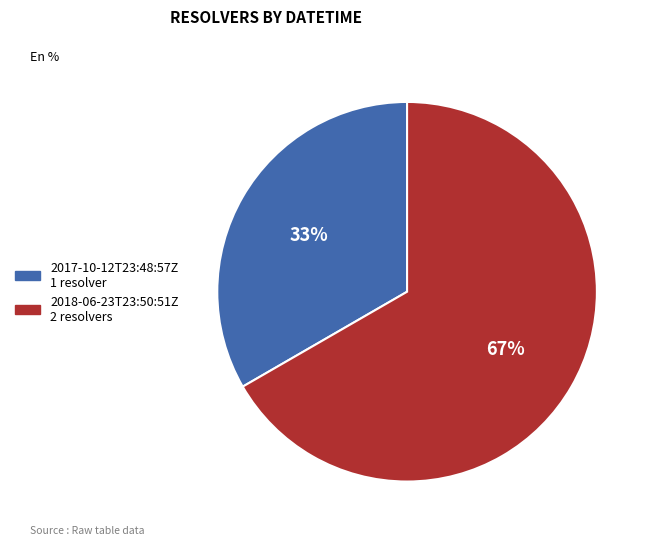

Is there any slice that represents more than half of the pie?

Yes